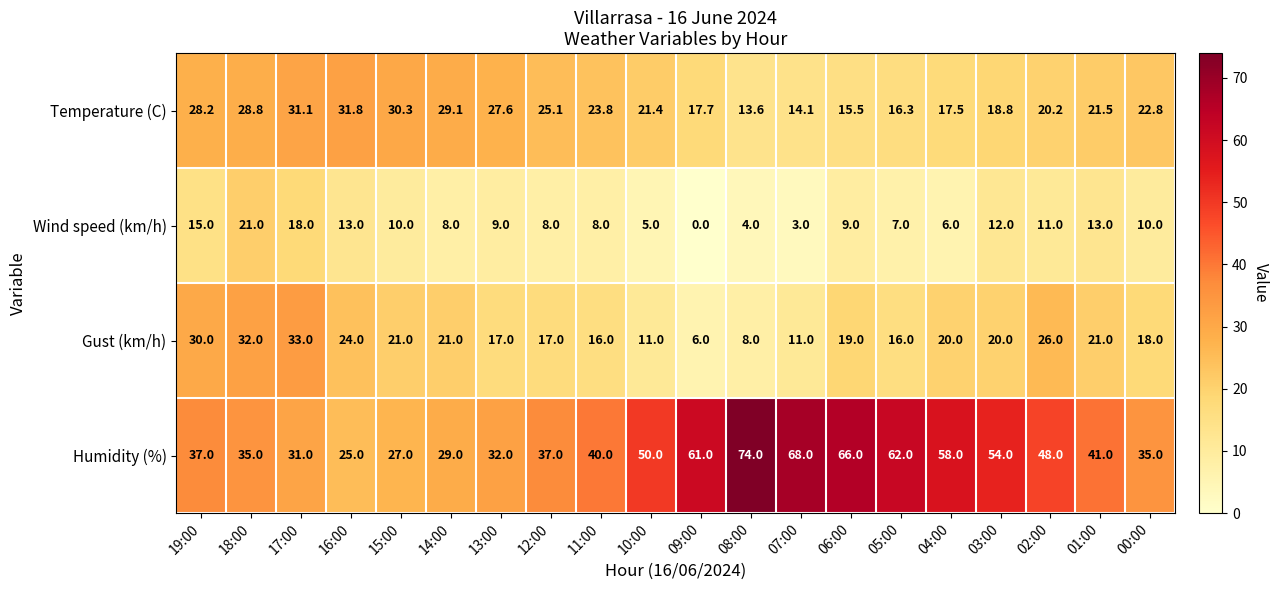

Count the number of categories in the chart.

20